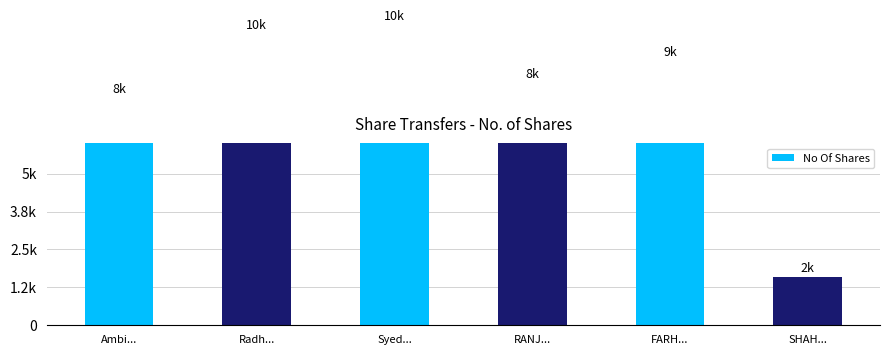

True or false: the data shows 8000 at RANJ....

True